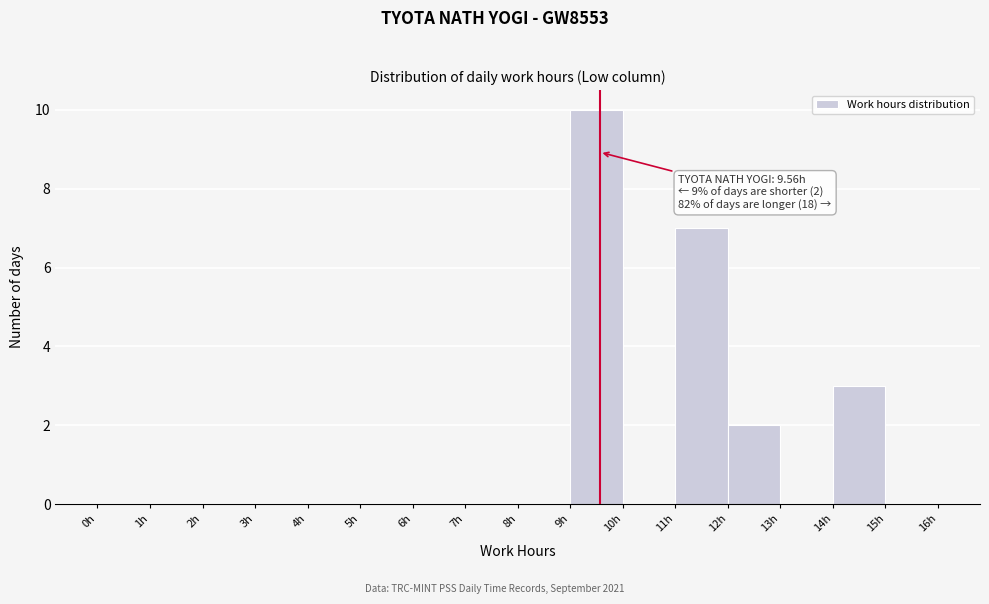

Over which range of the x-axis is the bar tallest?

9 to 10